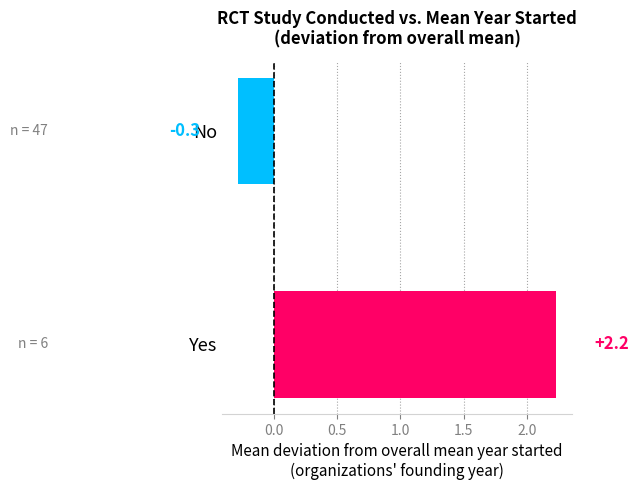

List the labels in order of value, largest first.

Yes, No